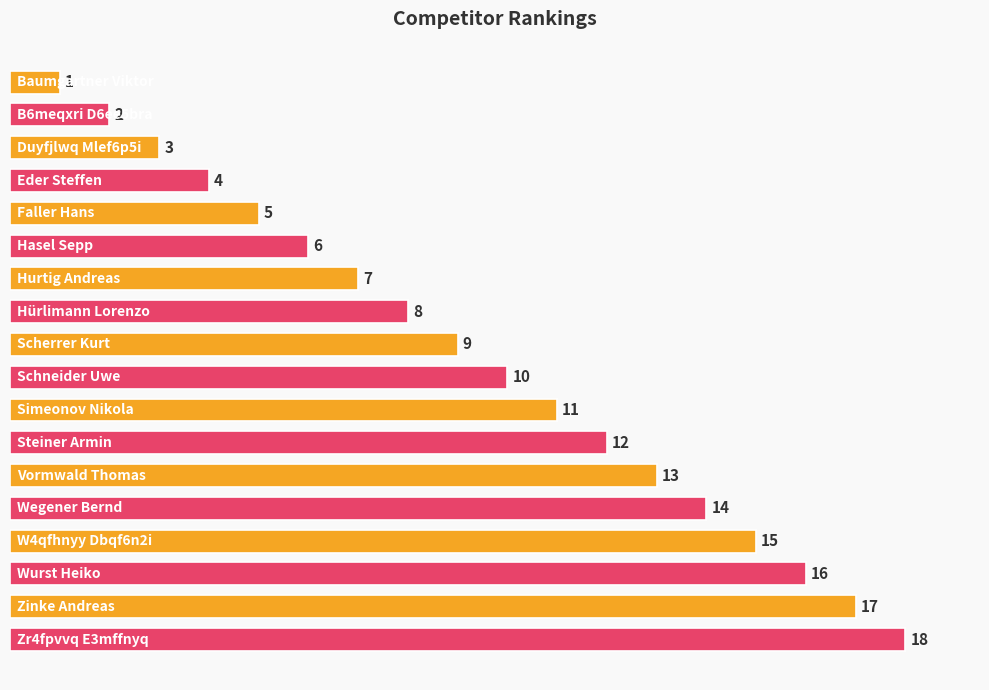

What is the average value?

10